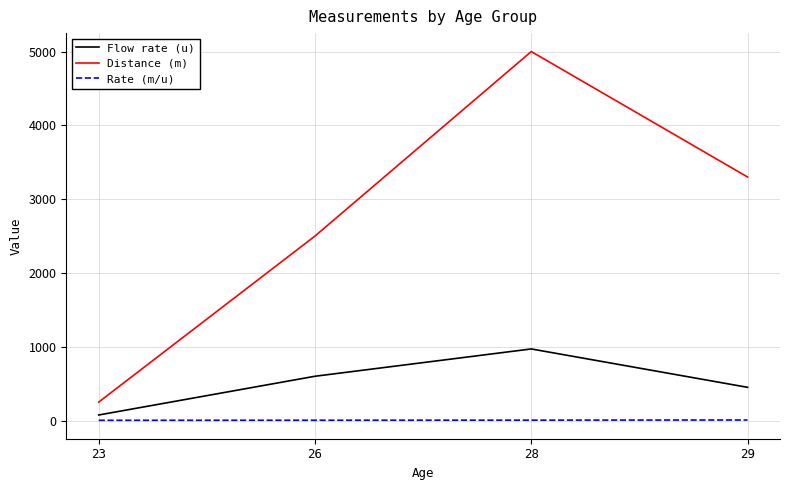

Rank the series at 23 from highest to lowest value.

Distance (m), Flow rate (u), Rate (m/u)